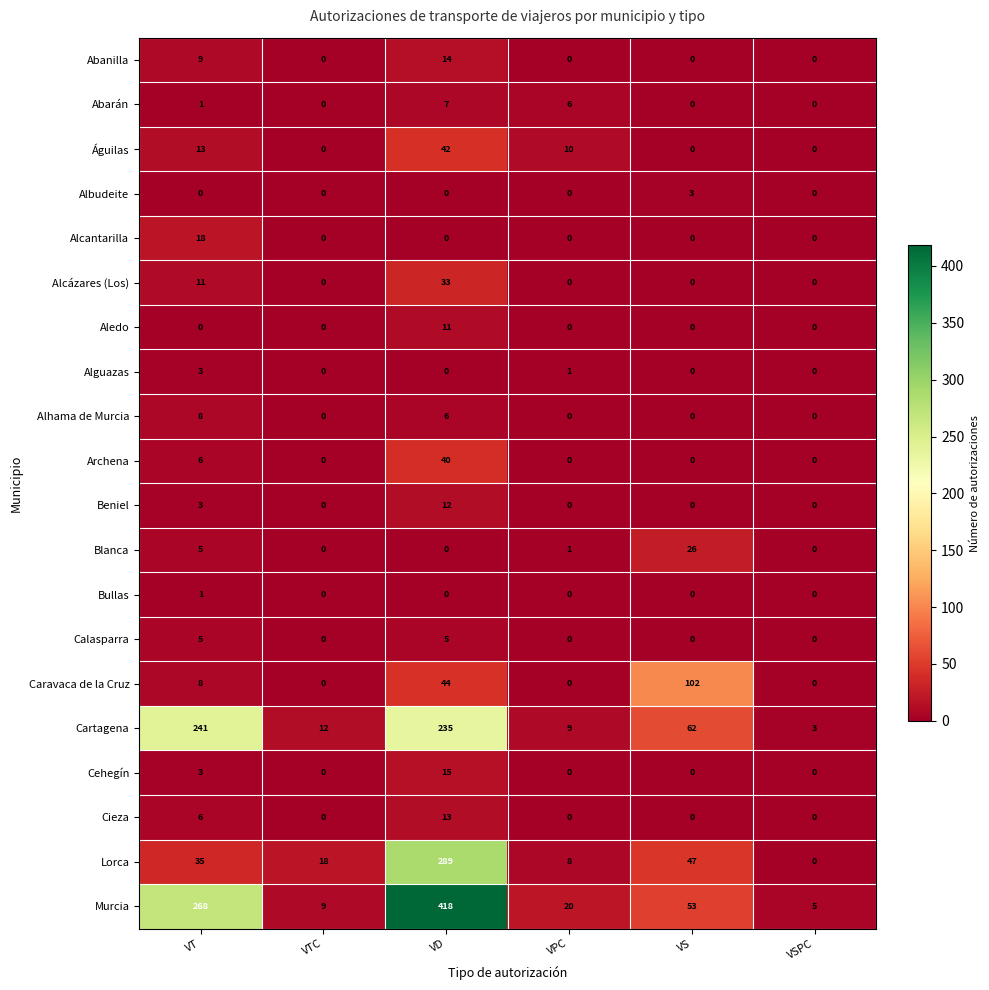

Which series changed the most between VTC and VSPC?

Lorca